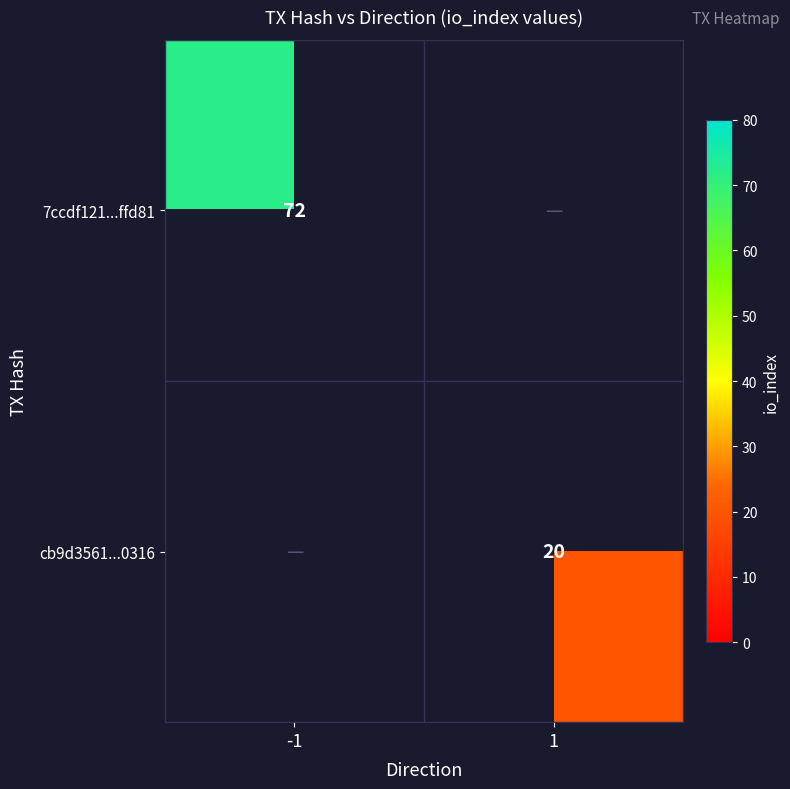

The cb9d3561...0316 series shows 14 at 1. True or false?

False